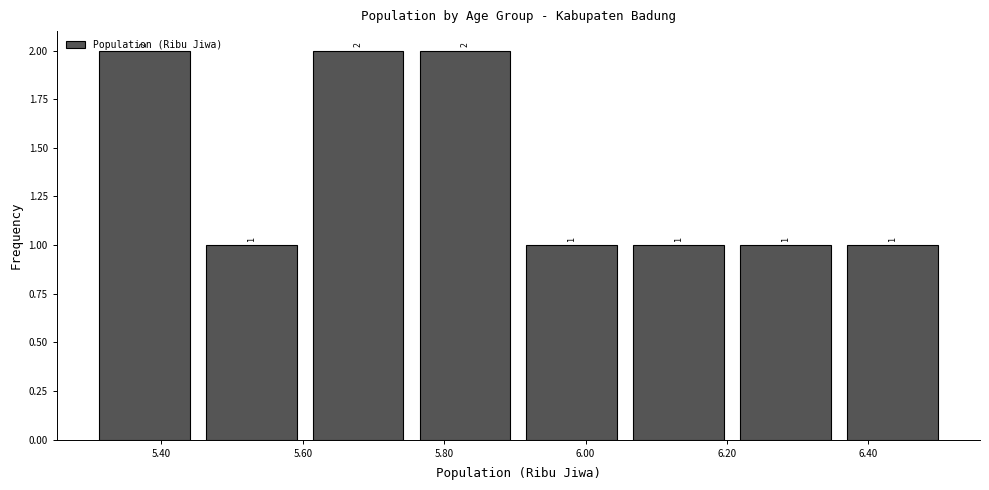

Reading left to right, list every bar in this chart as the range it spans on the x-axis followed by its height. The bar edges are not printed on the chart, so give them approximately, as read against the axis.

5.30 to 5.46: 2
5.46 to 5.60: 1
5.60 to 5.76: 2
5.76 to 5.90: 2
5.90 to 6.06: 1
6.06 to 6.20: 1
6.20 to 6.36: 1
6.36 to 6.52: 1